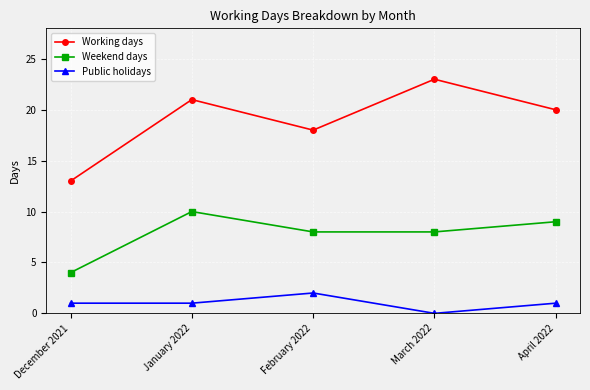

Does the chart have visible grid lines?

Yes